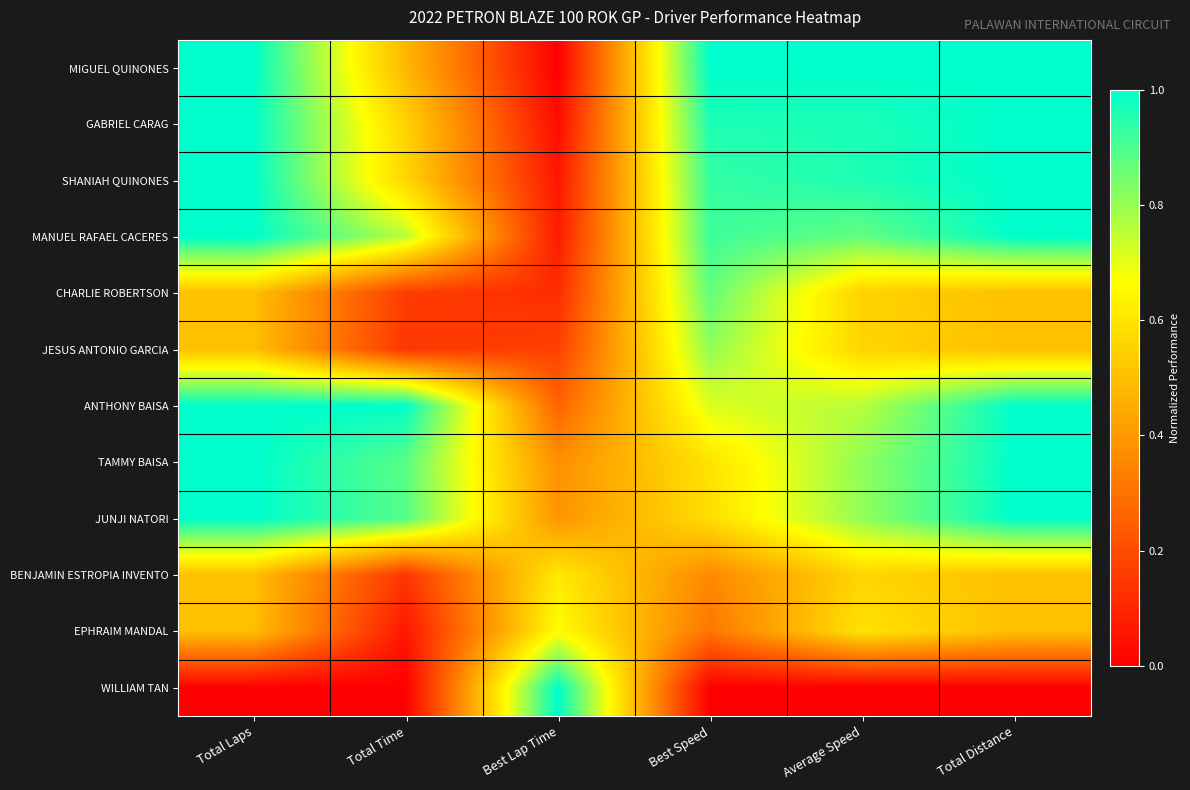

What is the maximum value shown in the chart?

1.0